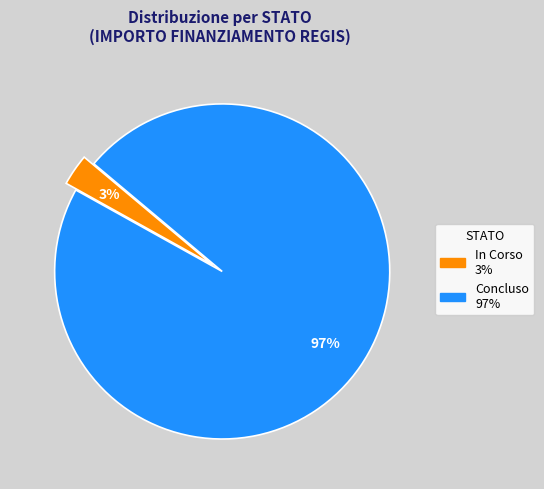

Count the number of slices in the pie.

2